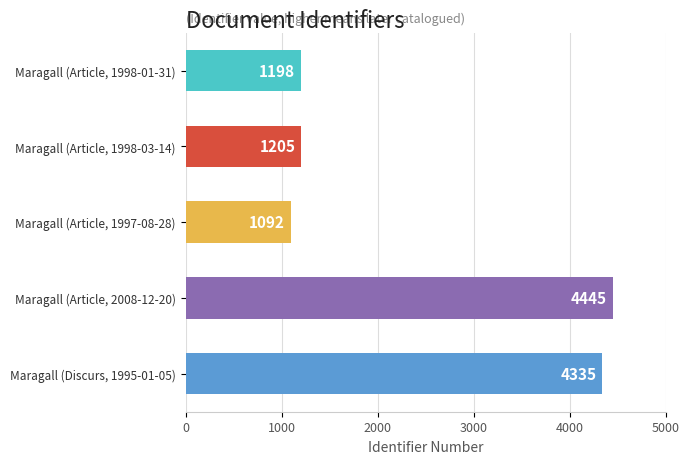

What is the smallest value displayed?

1092